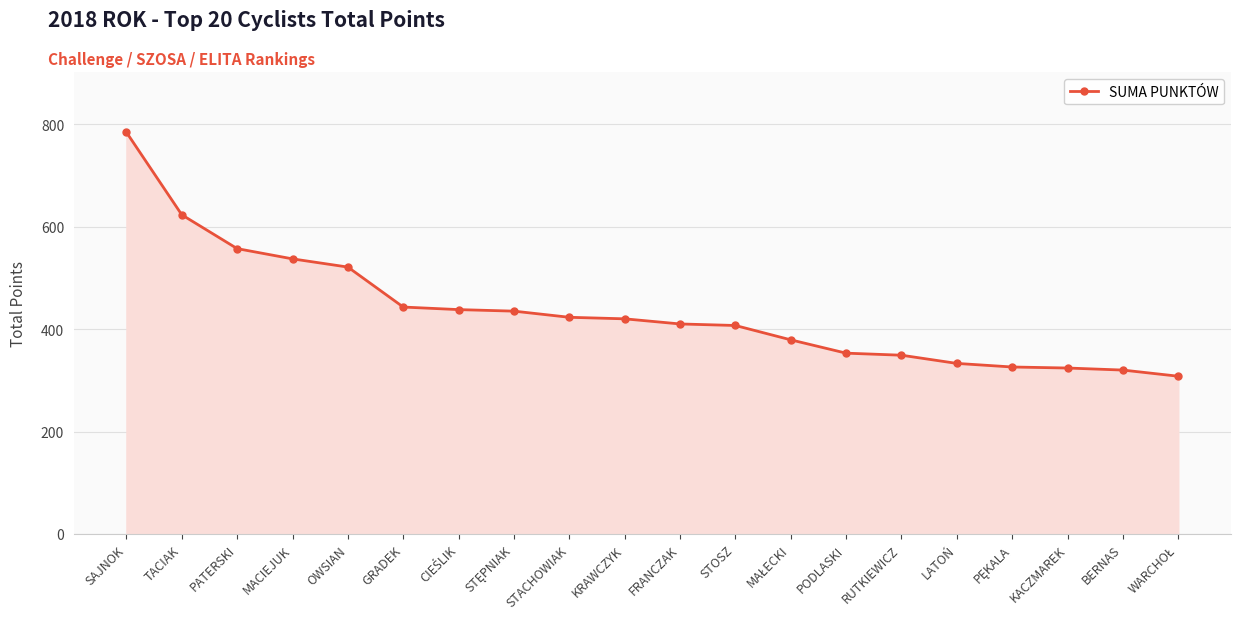

Where does the data first go above 420?

SAJNOK